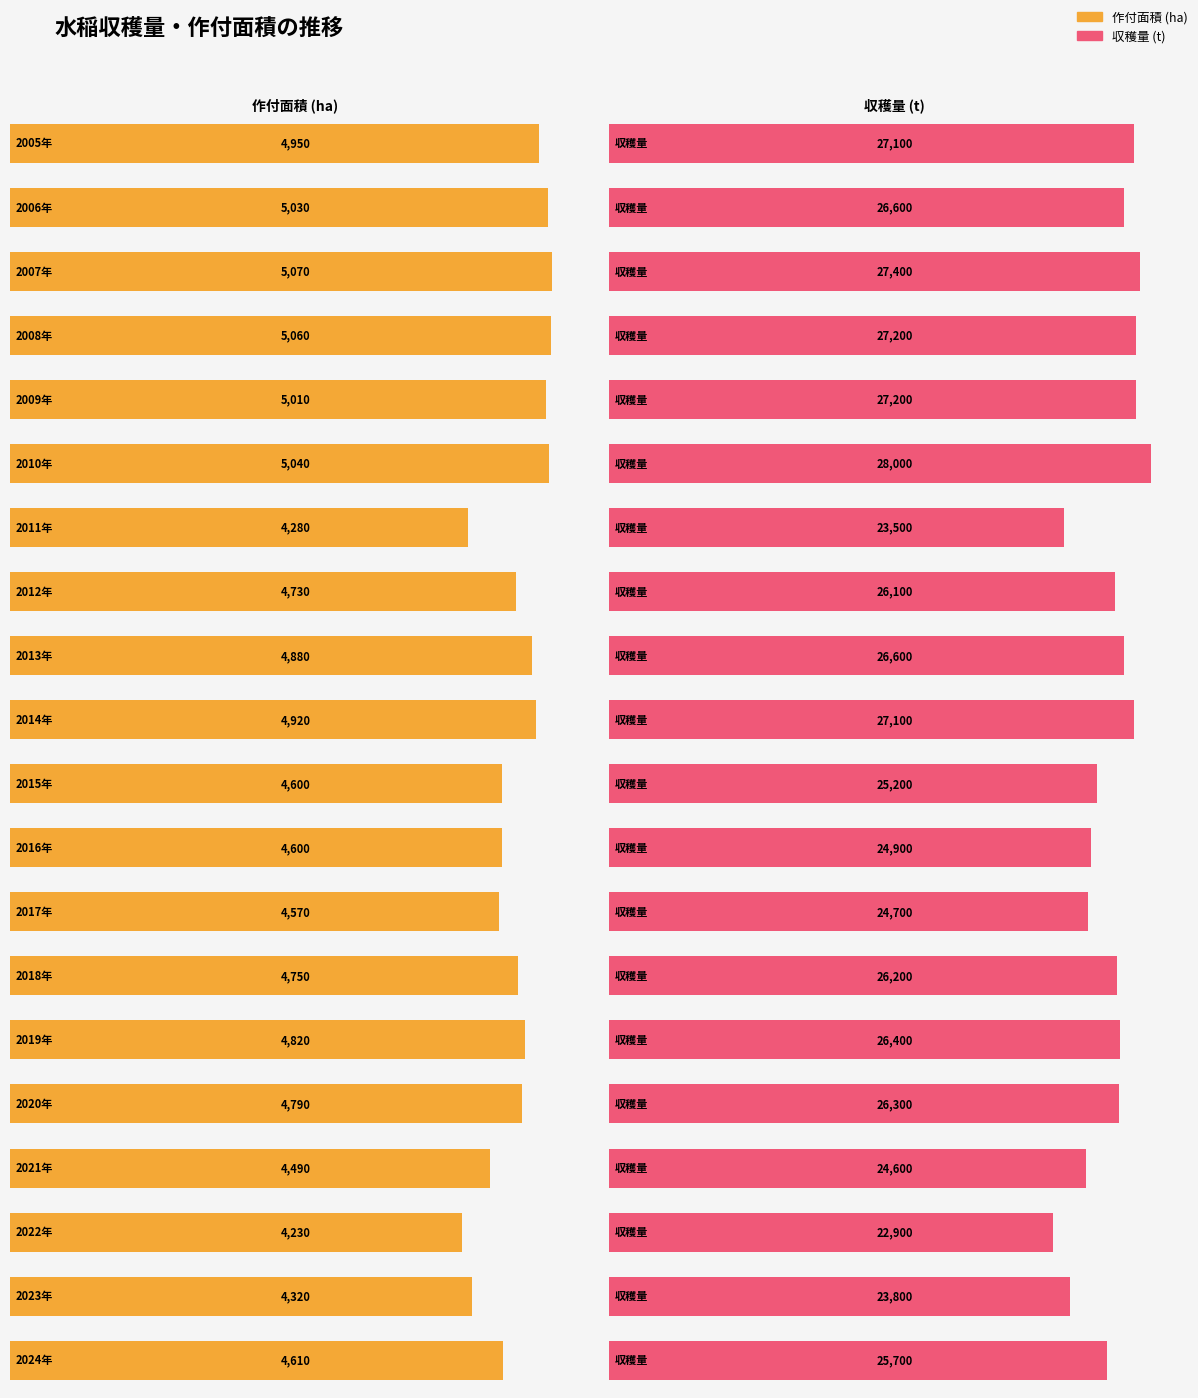

The value of 収穫量 (t) at 2022年 is 22900. True or false?

True